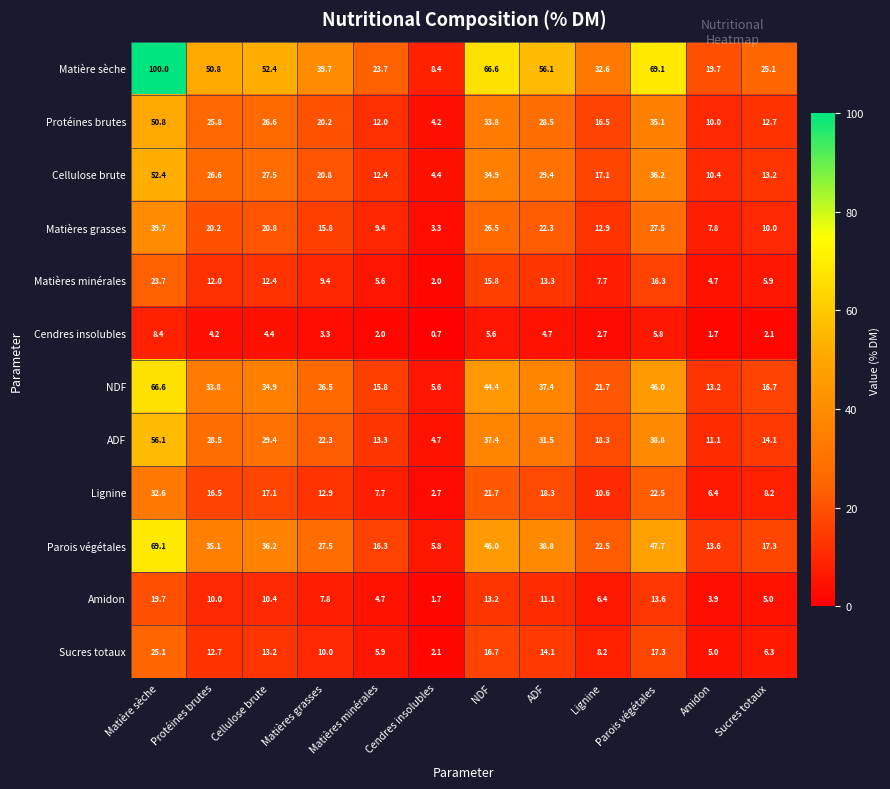

What is the sum of all Cellulose brute values?

285.3